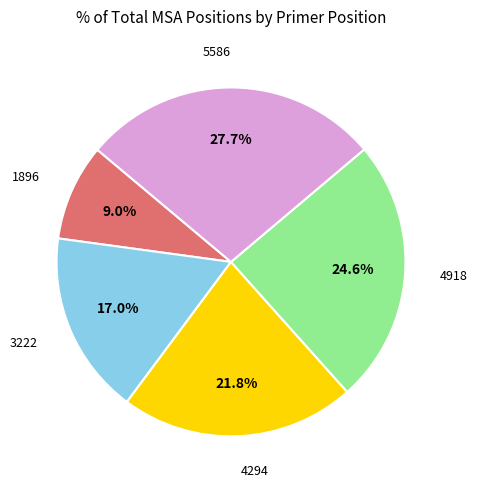

How many segments does this pie chart have?

5